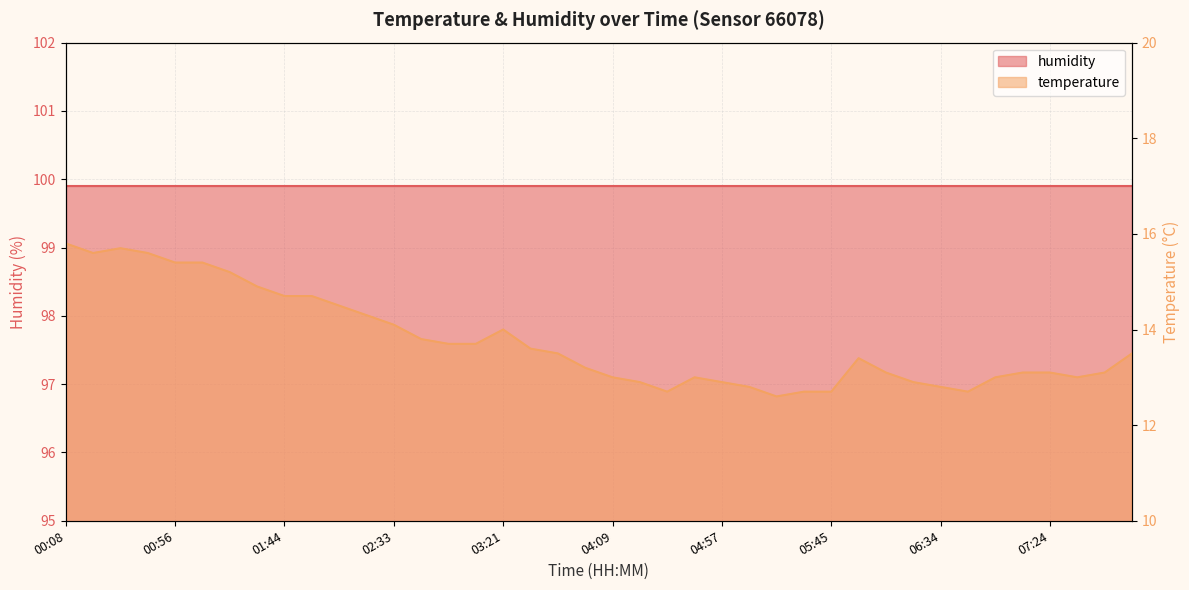

What position from the right is 00:08?

40